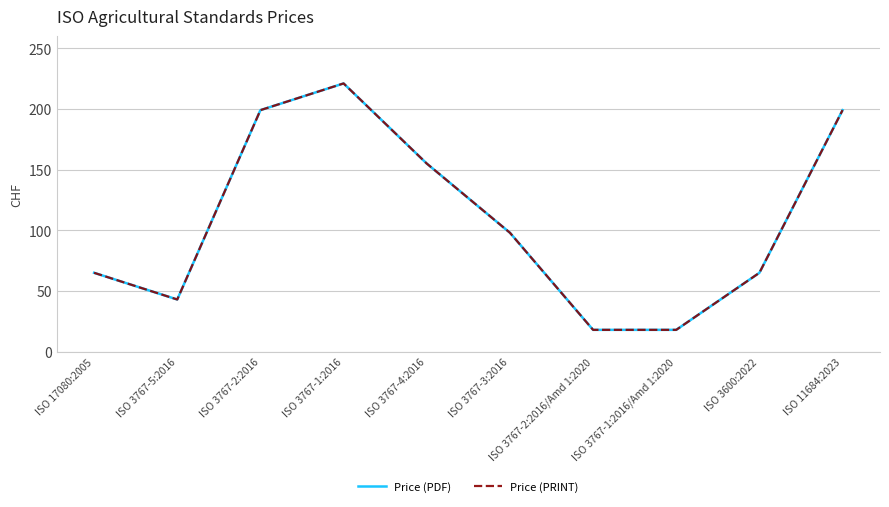

How many interior local valleys does the Price (PRINT) series have?

1